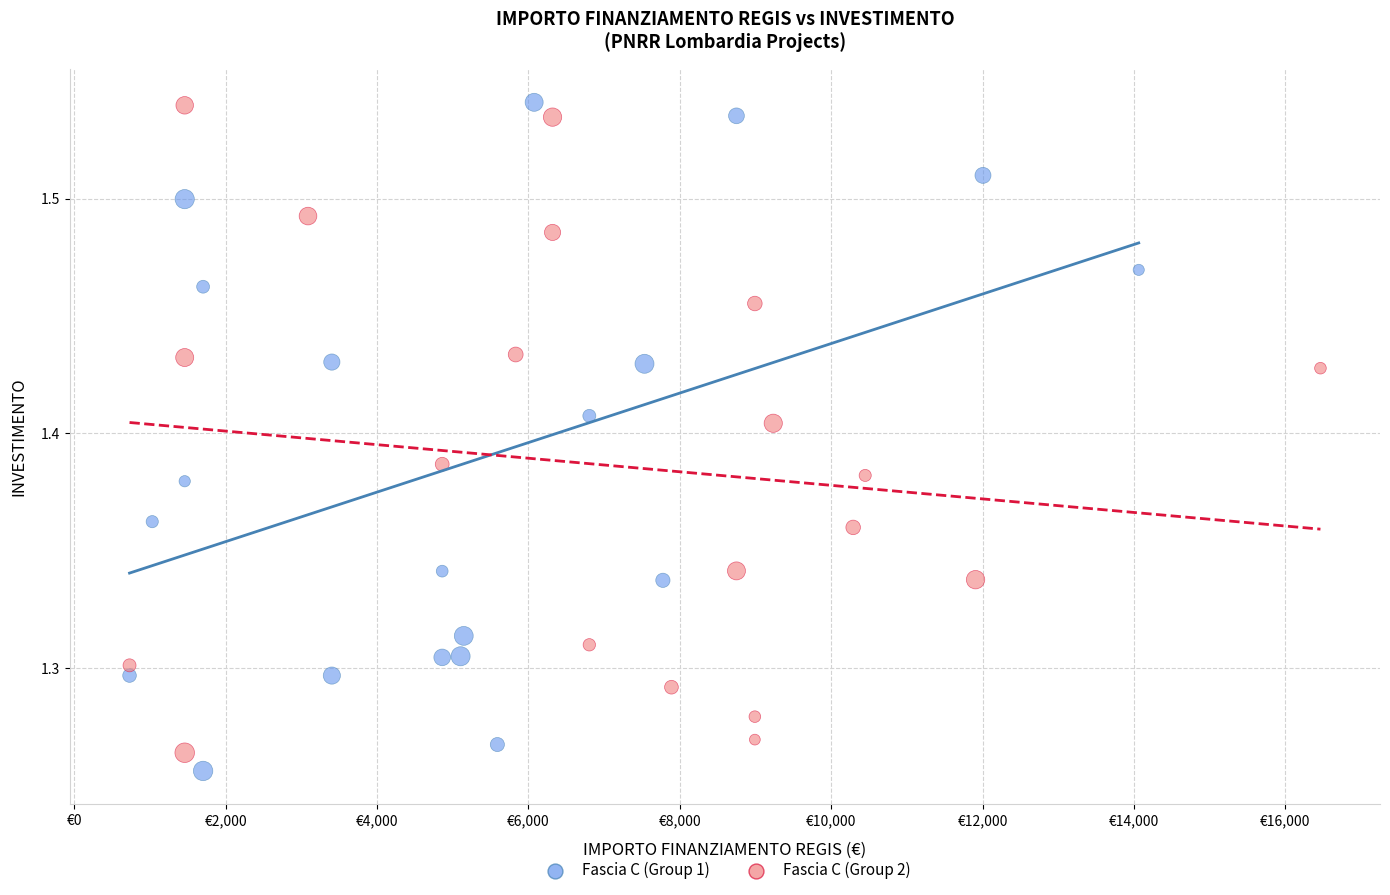

What are all the series names shown in the legend?

Fascia C (Group 1), Fascia C (Group 2)